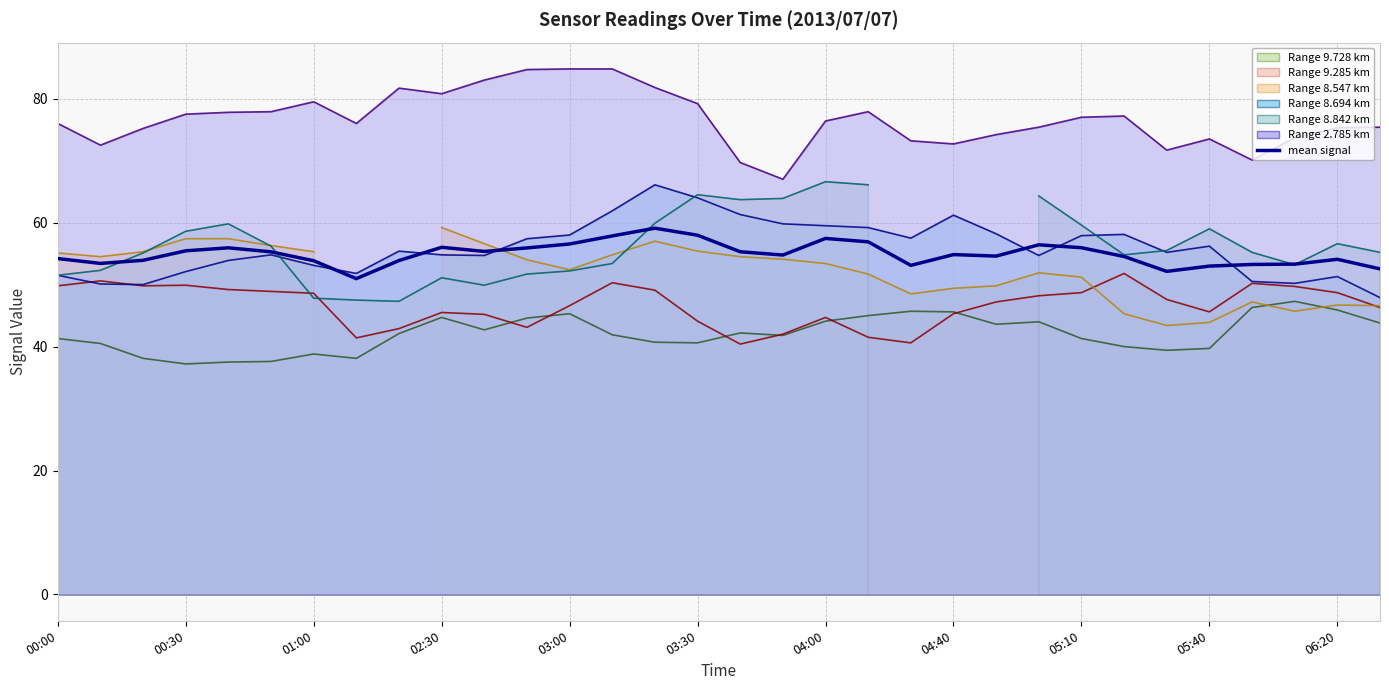

What is the average value?

54.9